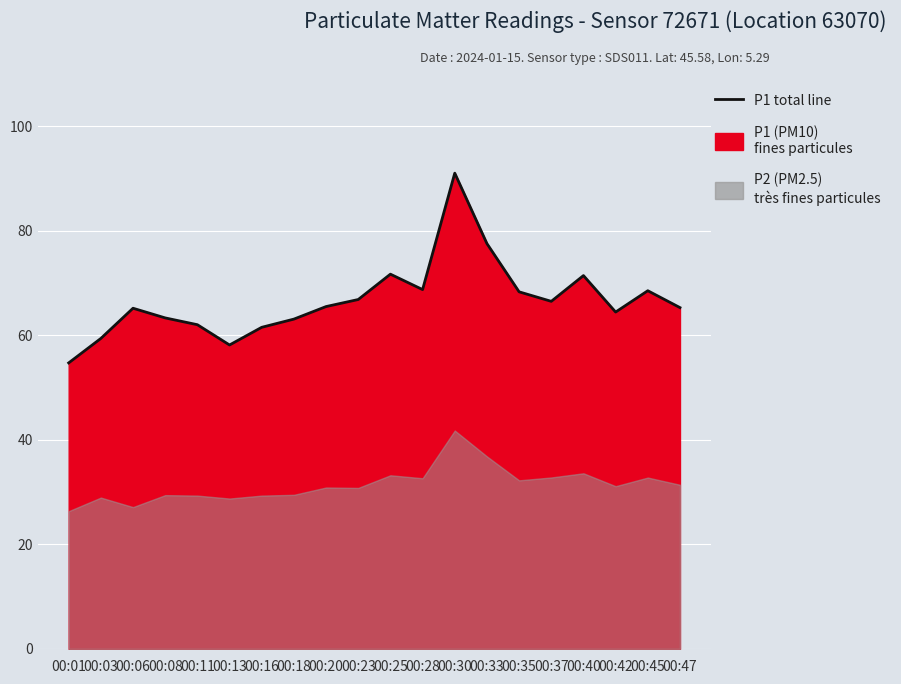

Which has a higher value, 00:45 or 00:42?

00:45